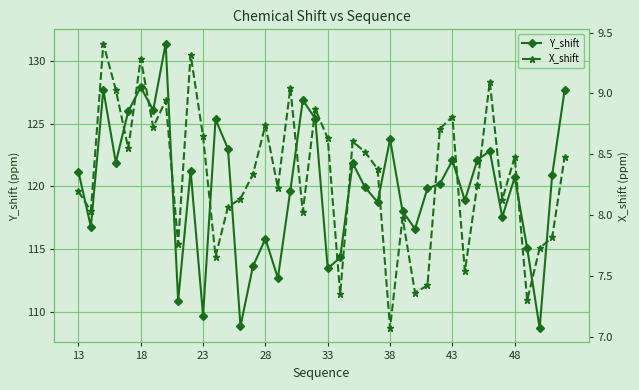

True or false: Y_shift has more than 2 interior local peaks.

True